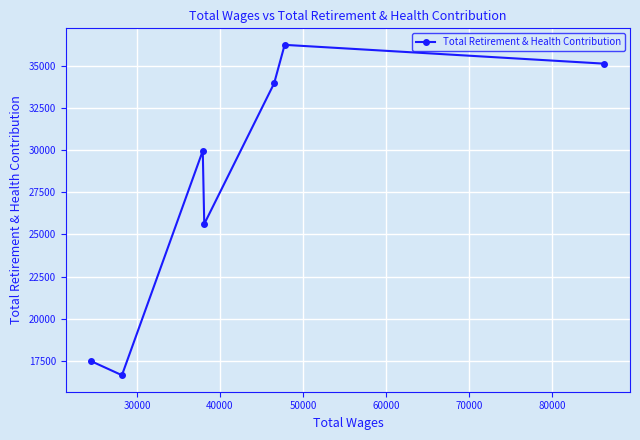

What is the smallest value displayed?

16651